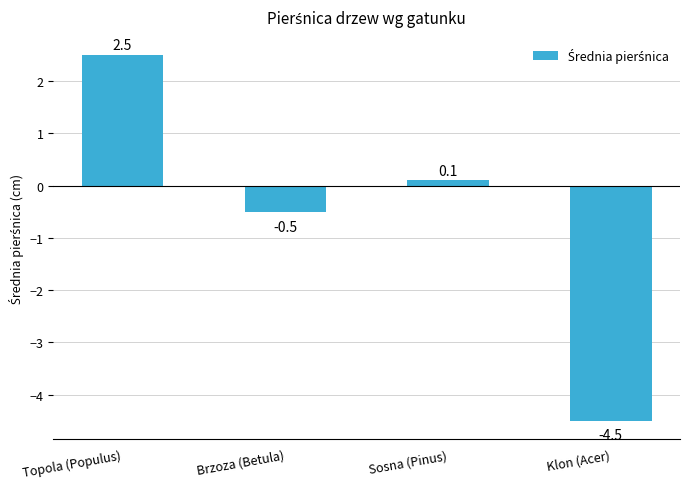

What is the sum of the values at Brzoza (Betula) and Sosna (Pinus)?

-0.4